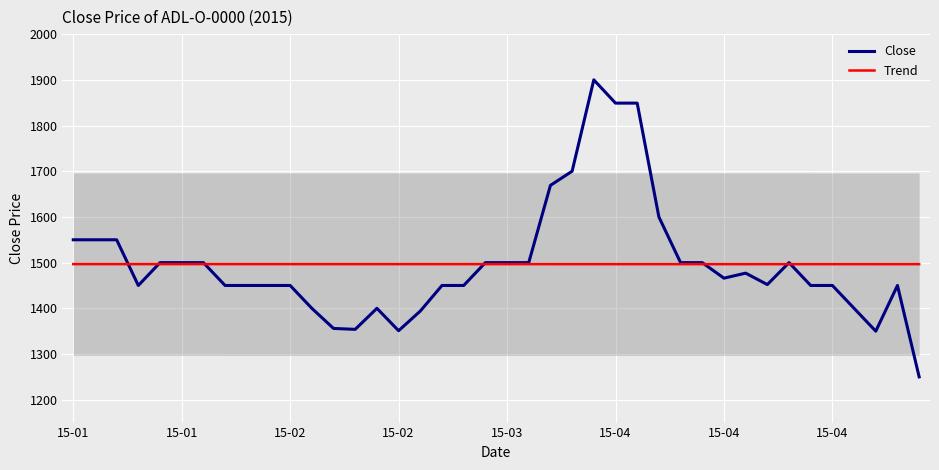

Rank the series by their average value, from lowest to highest.

Trend, Close